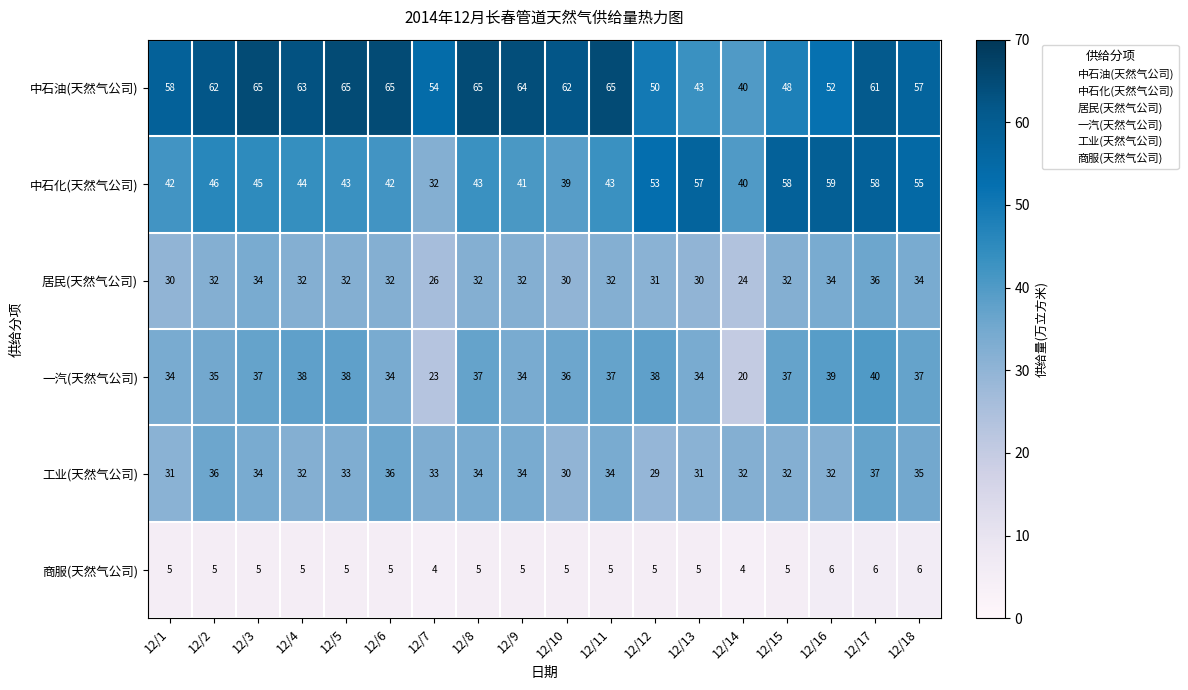

At 12/18, list the series in order from largest to smallest.

中石油(天然气公司), 中石化(天然气公司), 一汽(天然气公司), 工业(天然气公司), 居民(天然气公司), 商服(天然气公司)